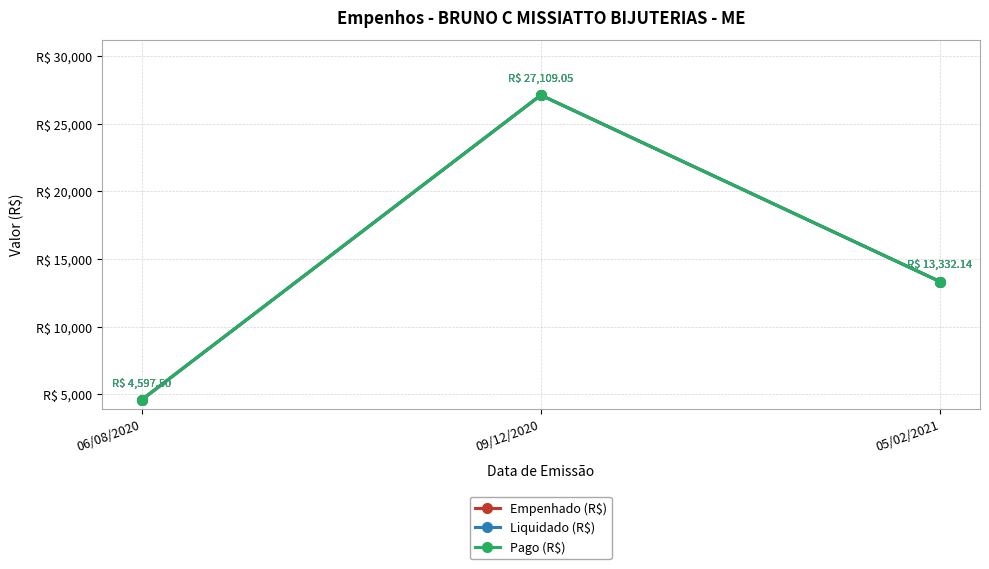

Is the value of Pago (R$) at 05/02/2021 greater than the value of Empenhado (R$) at 09/12/2020?

No